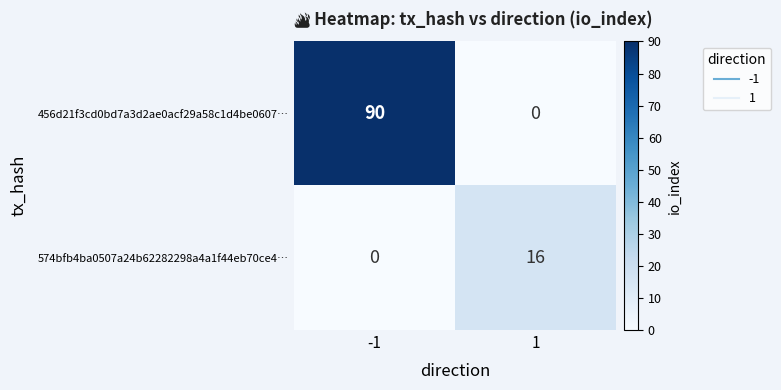

Is it true that 456d21f3cd0bd7a3d2ae0acf29a58c1d4be0607… equals 0 at 1?

True